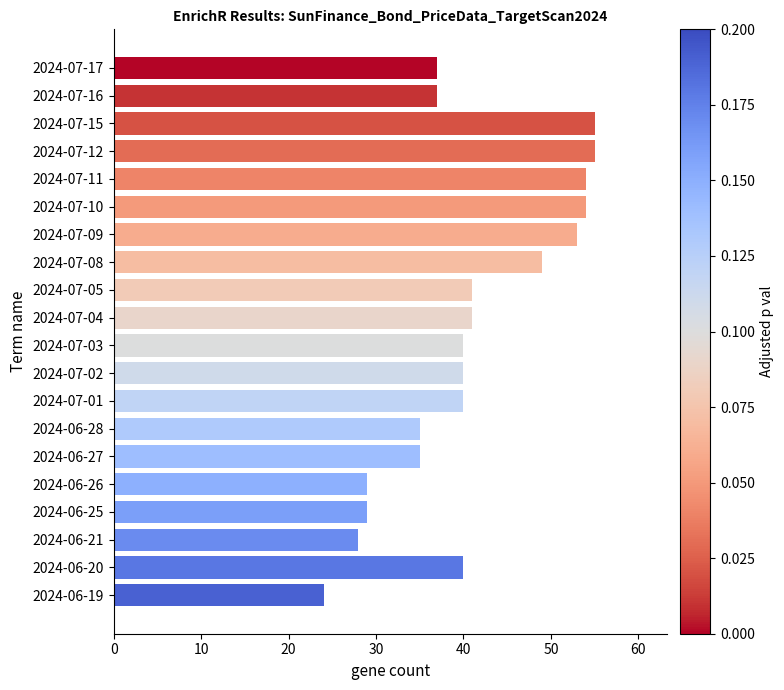

What is the sum of the values at 2024-07-10 and 2024-06-25?

83